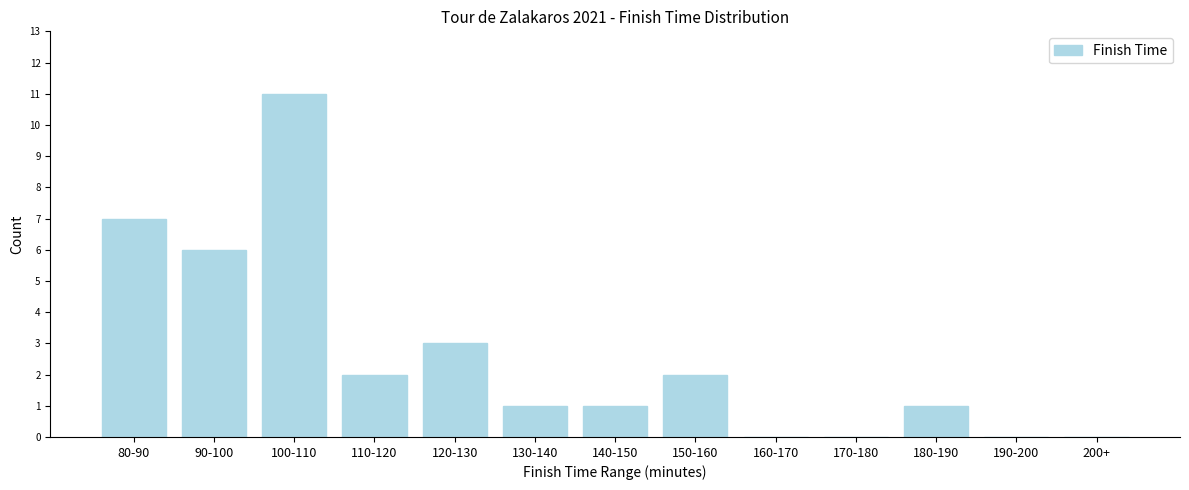

Reading right to left, transcribe all the data shown in this chart.

200+=0	190-200=0	180-190=1	170-180=0	160-170=0	150-160=2	140-150=1	130-140=1	120-130=3	110-120=2	100-110=11	90-100=6	80-90=7